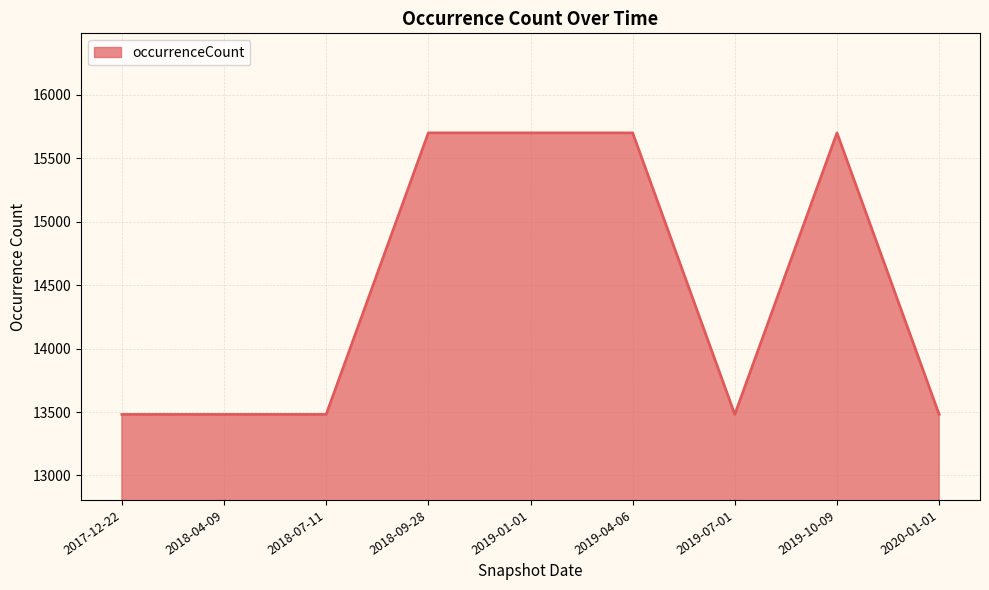

Is it true that the value at 2020-01-01 is 13481?

True